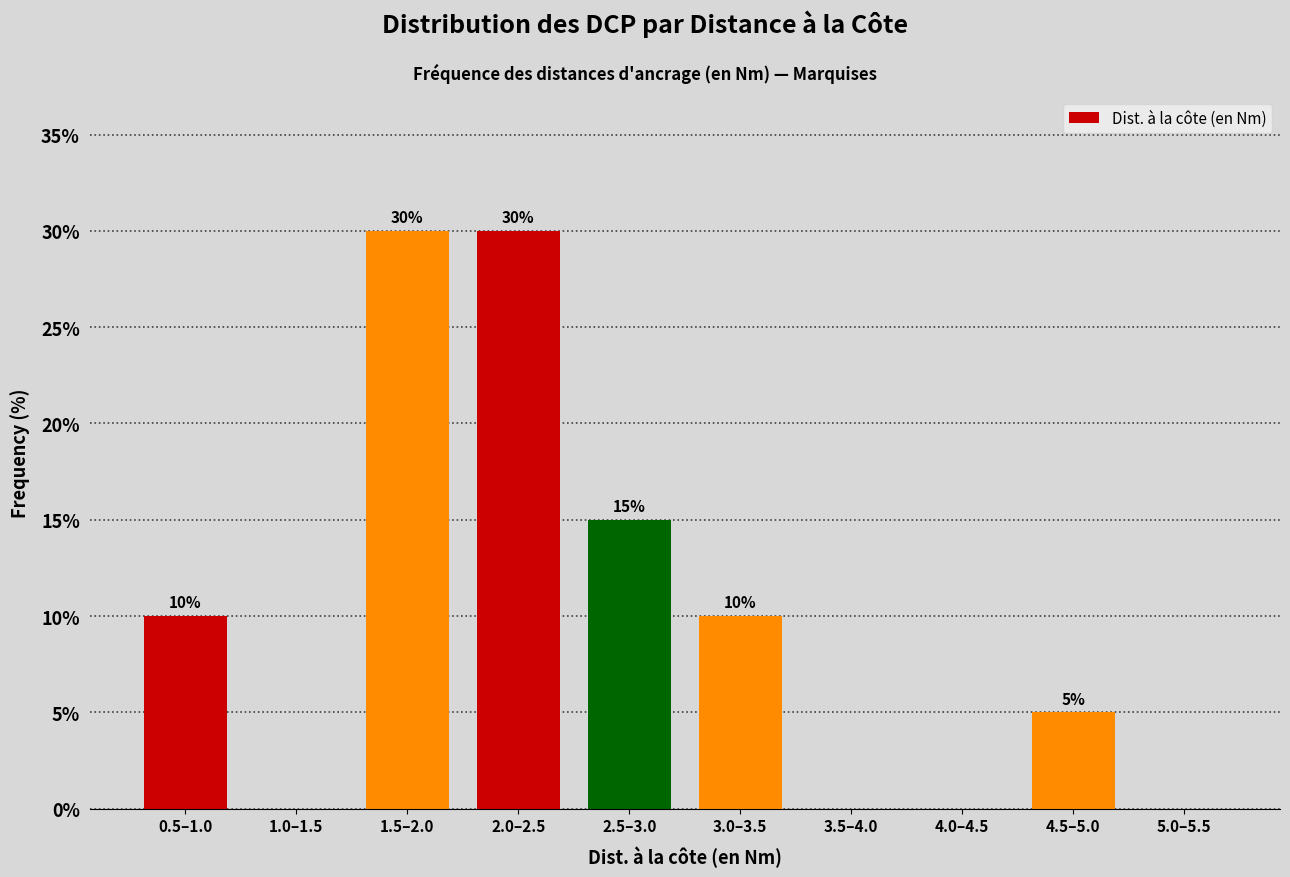

Reading left to right, extract all data points from this chart.

0.5–1.0=10	1.0–1.5=0	1.5–2.0=30	2.0–2.5=30	2.5–3.0=15	3.0–3.5=10	3.5–4.0=0	4.0–4.5=0	4.5–5.0=5	5.0–5.5=0